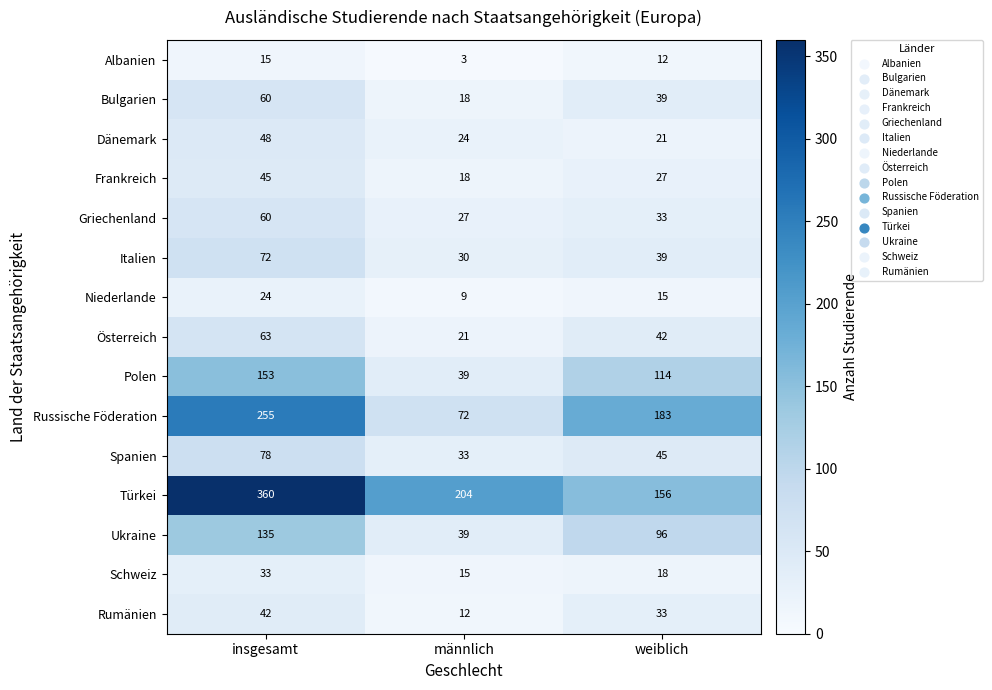

List the labels in order of Österreich value, largest first.

insgesamt, weiblich, männlich